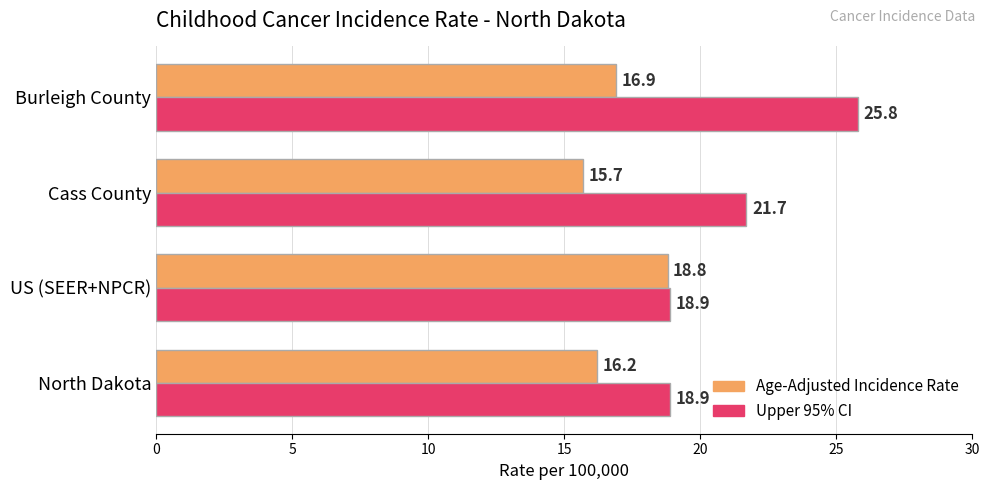

The value of Upper 95% CI at North Dakota is 30.8. True or false?

False